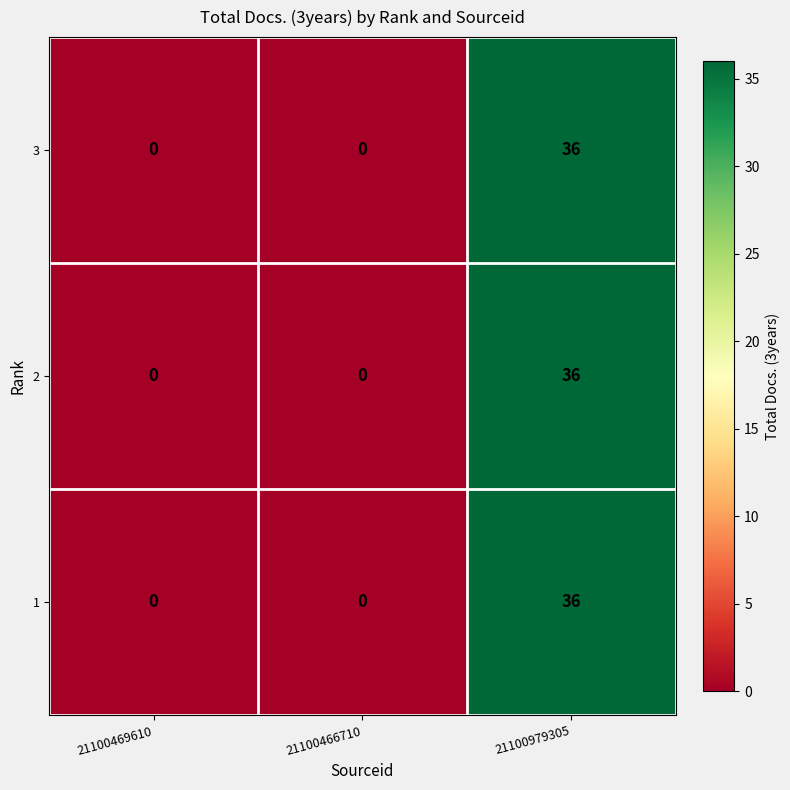

Which category has the highest value across all series?

21100979305